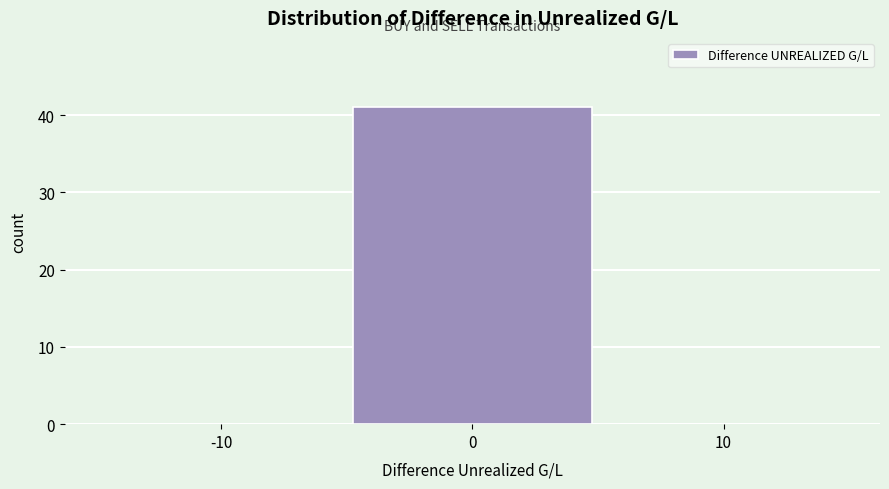

Reading left to right, what are all the values shown in this chart?

-10=0	0=41	10=0